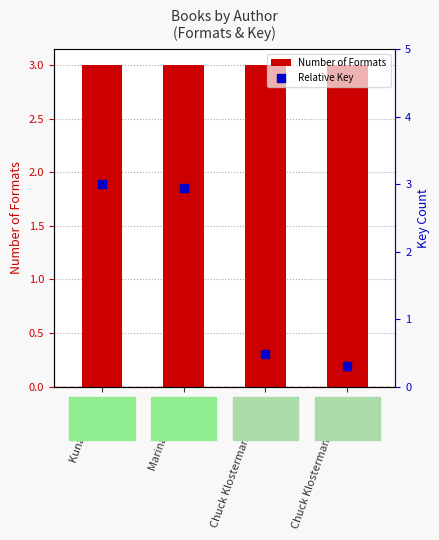

At how many categories does at least one series exceed 1?

4